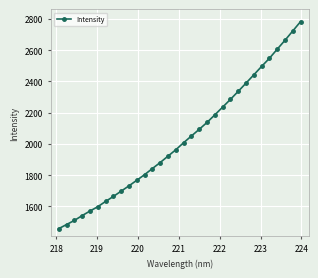

What is the sum of all values?

65049.1